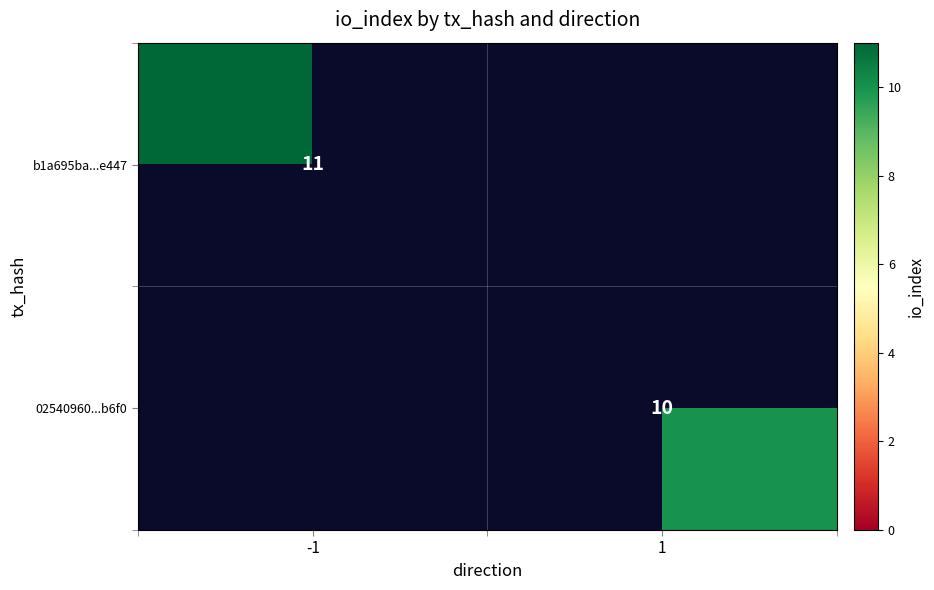

Count the number of categories in the chart.

2